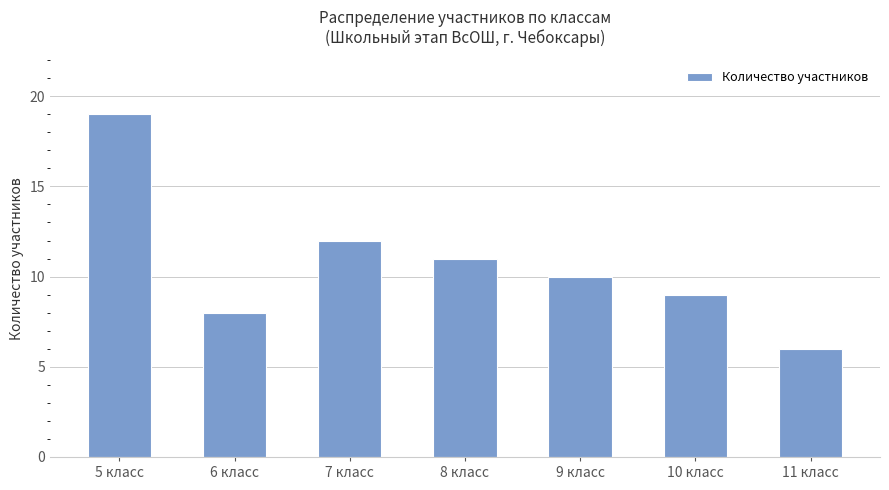

The value at 7 класс is 16. True or false?

False